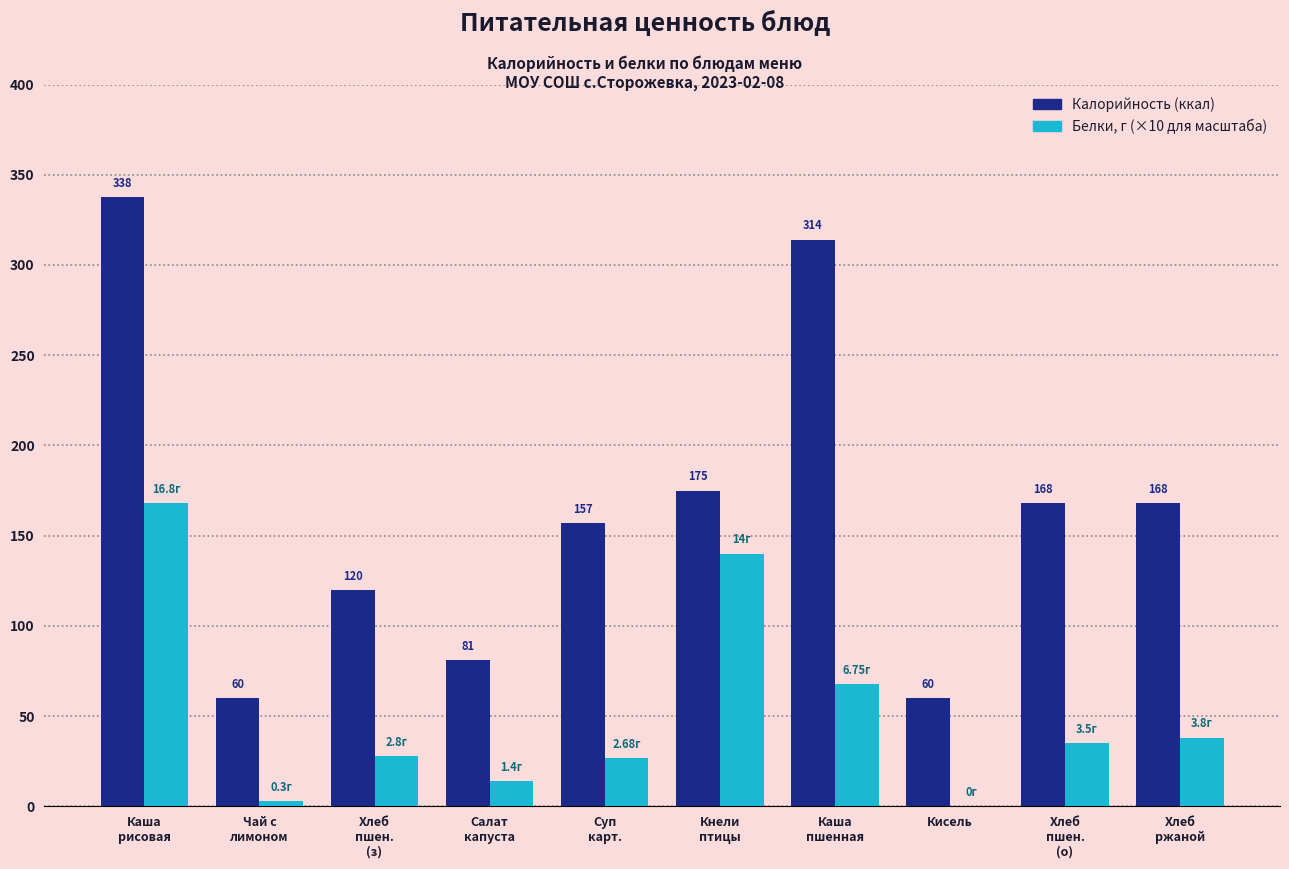

Count the number of data series in this chart.

2